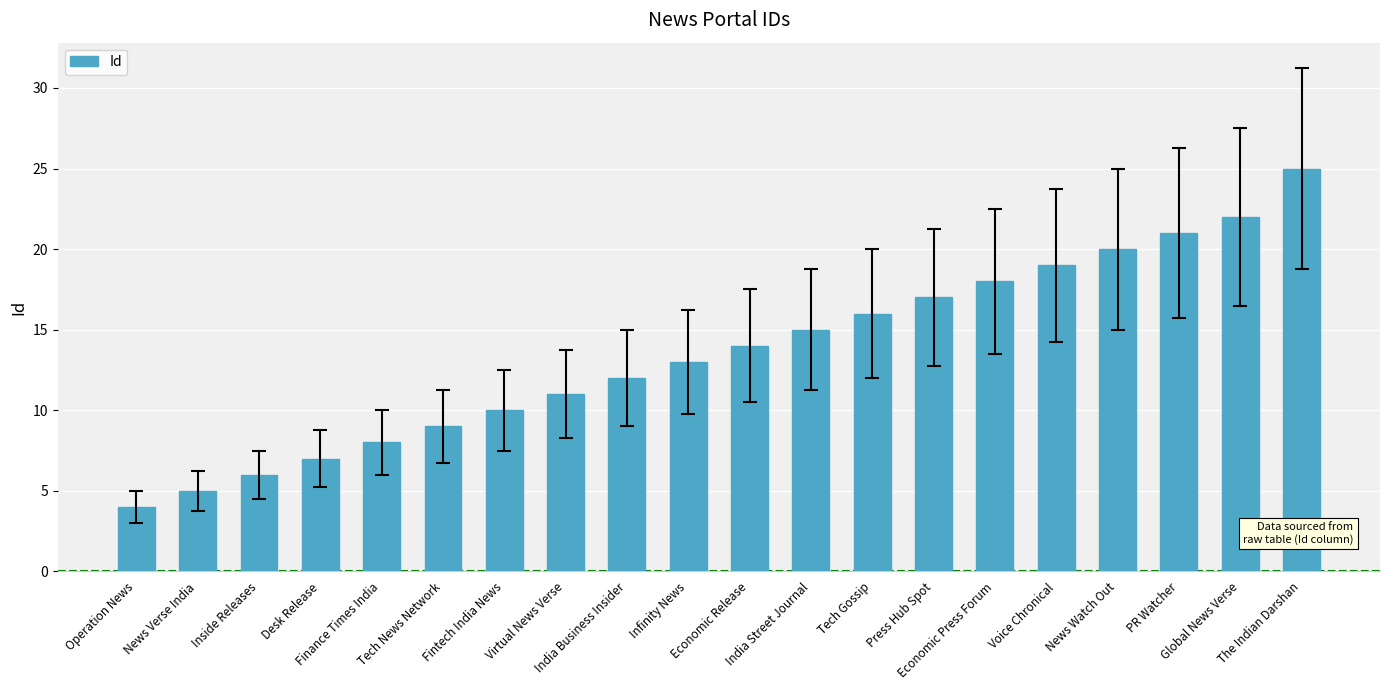

Rank the categories by value from lowest to highest.

Operation News, News Verse India, Inside Releases, Desk Release, Finance Times India, Tech News Network, Fintech India News, Virtual News Verse, India Business Insider, Infinity News, Economic Release, India Street Journal, Tech Gossip, Press Hub Spot, Economic Press Forum, Voice Chronical, News Watch Out, PR Watcher, Global News Verse, The Indian Darshan